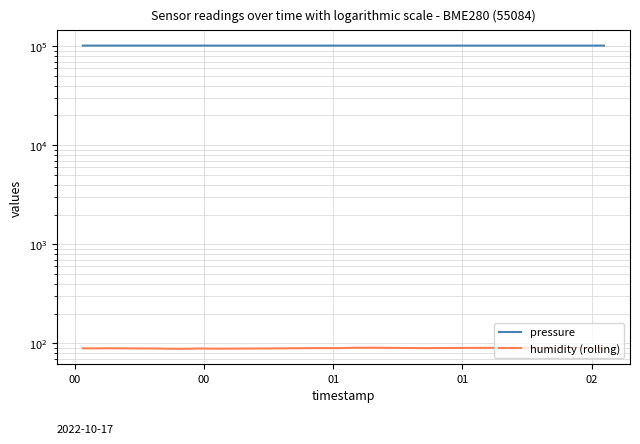

At which label does humidity (rolling) first exceed 89?

00